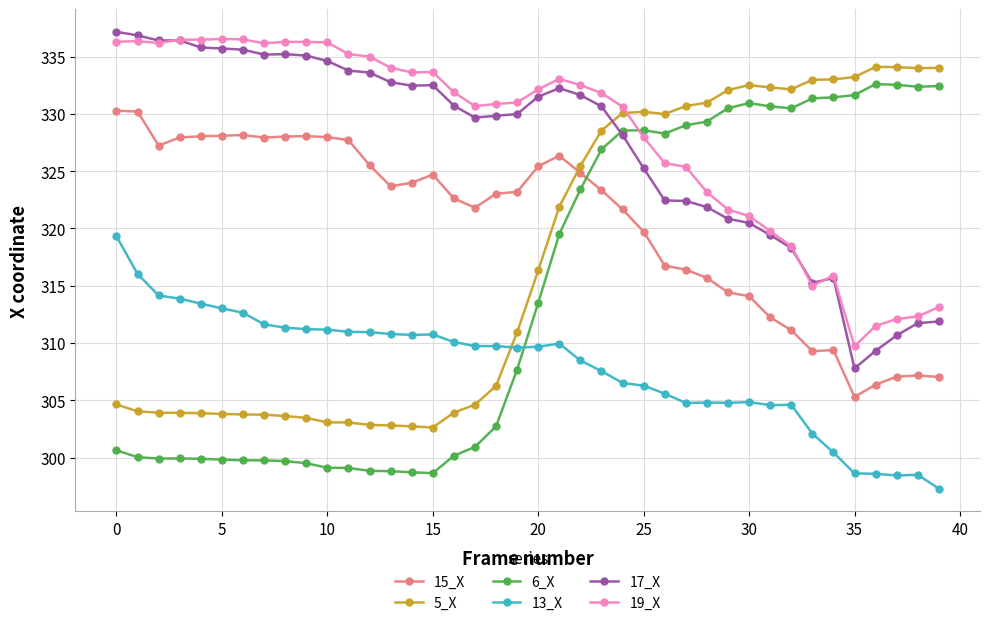

Which series has the widest spread of values?

6_X